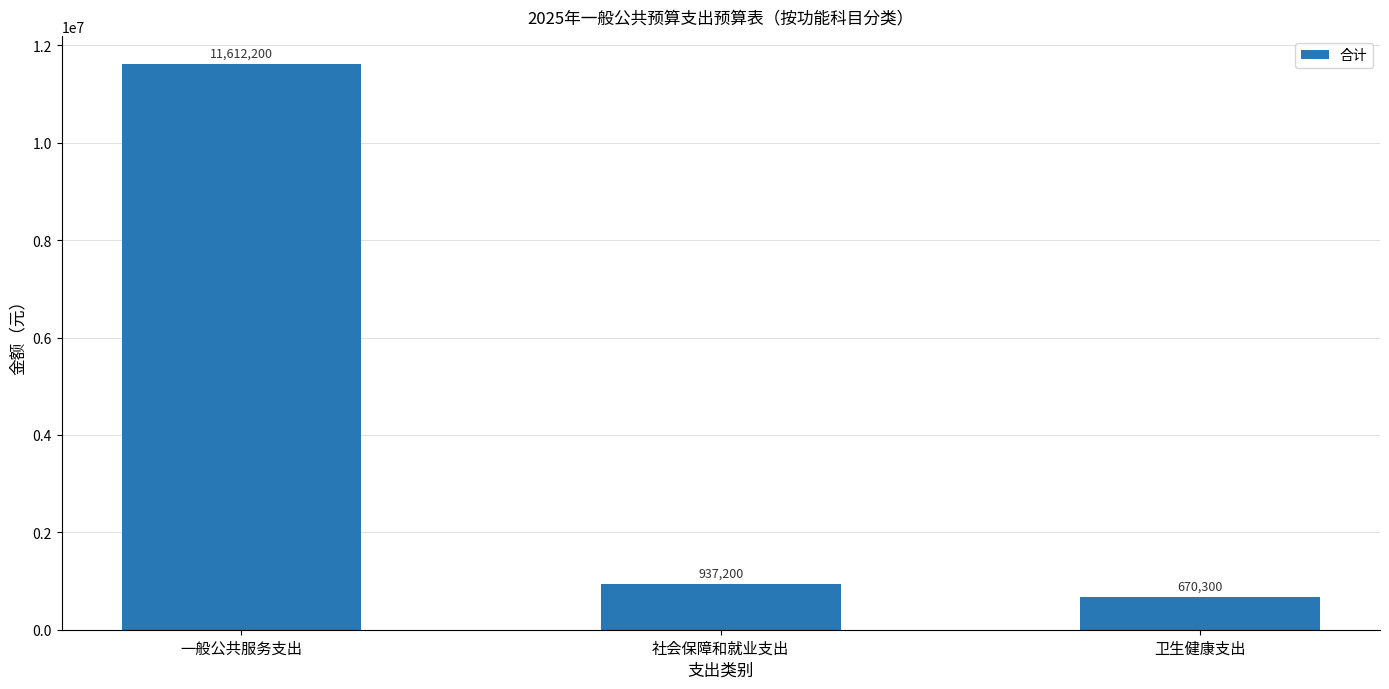

Where is the data nearest to the value 6141250?

社会保障和就业支出